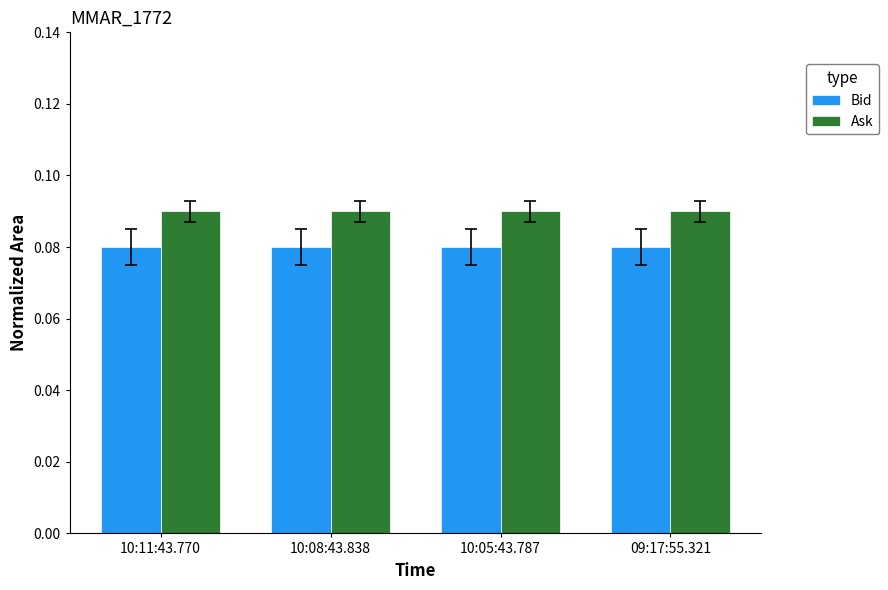

List the series in order of their peak value, lowest first.

Bid, Ask